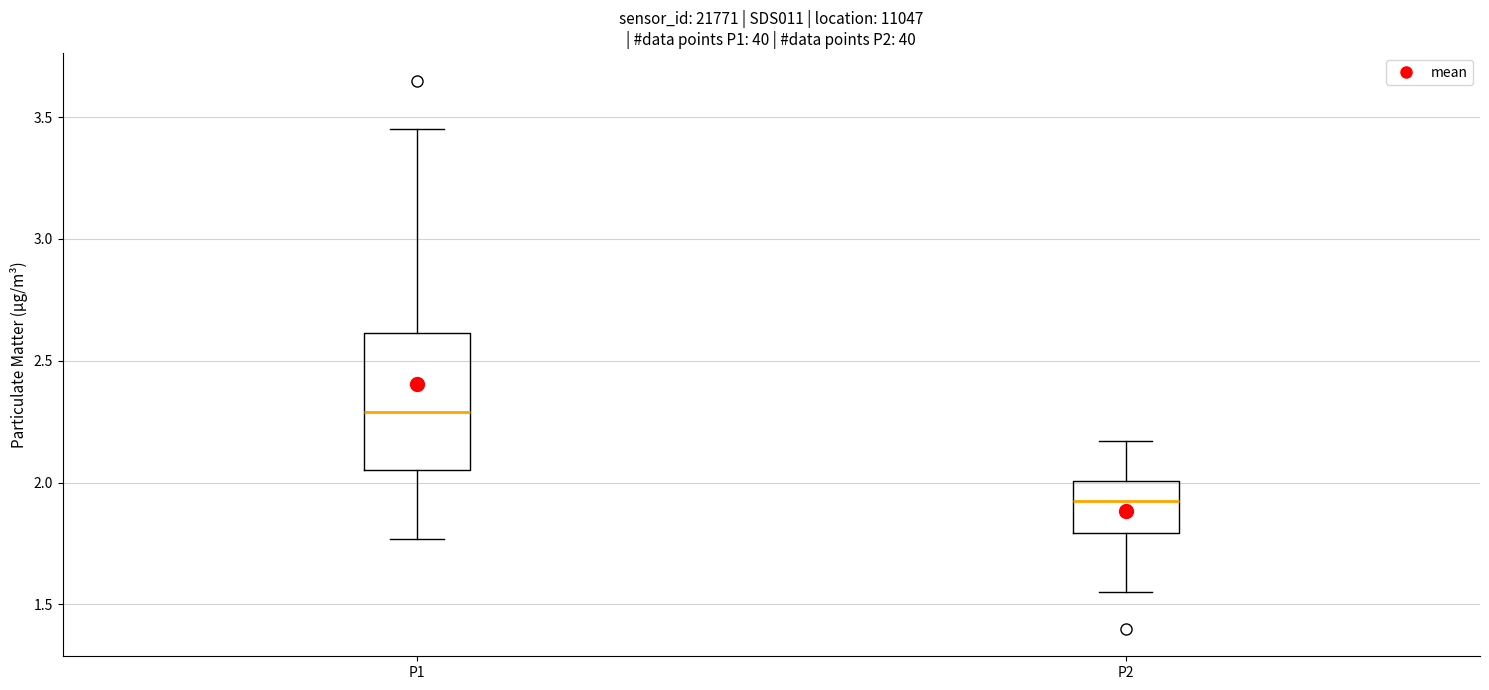

Reading left to right, read every box against the y-axis: the position of its median line, the range the box covers, and the ends of its whiskers. The values are not printed on the chart, so give them approximately, as read against the axis.

P1: median 2.30, box 2.05 to 2.60, whiskers 1.75 to 3.45
P2: median 1.95, box 1.80 to 2.00, whiskers 1.55 to 2.15